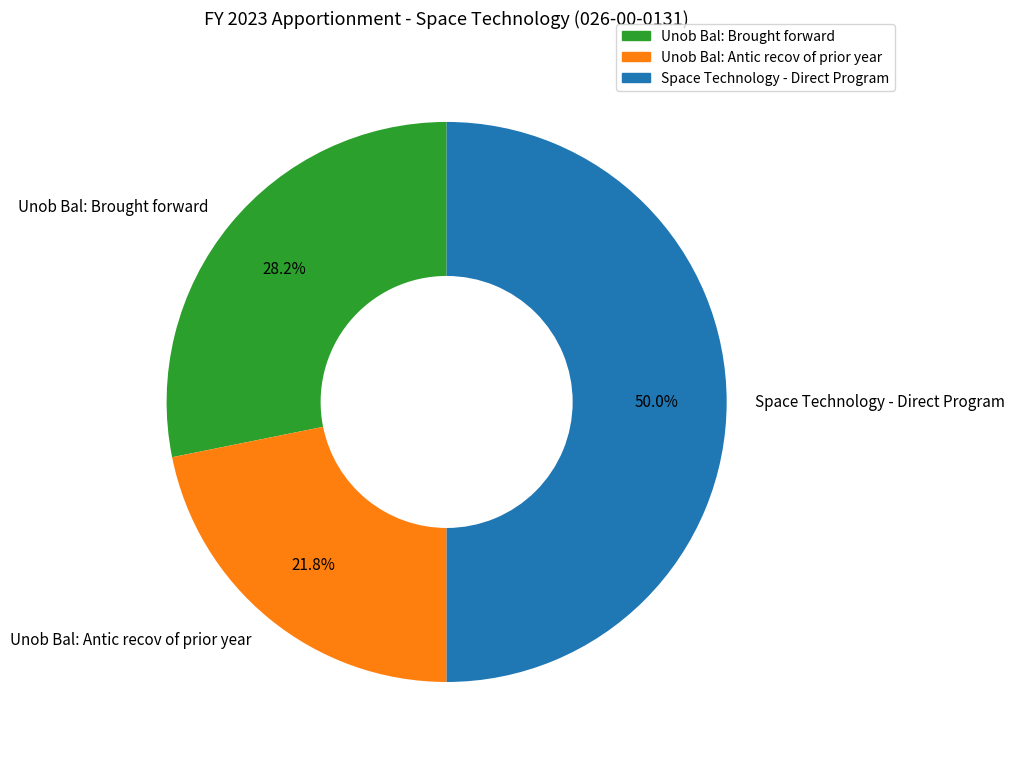

Which has a higher value, Space Technology - Direct Program or Unob Bal: Brought forward?

Space Technology - Direct Program